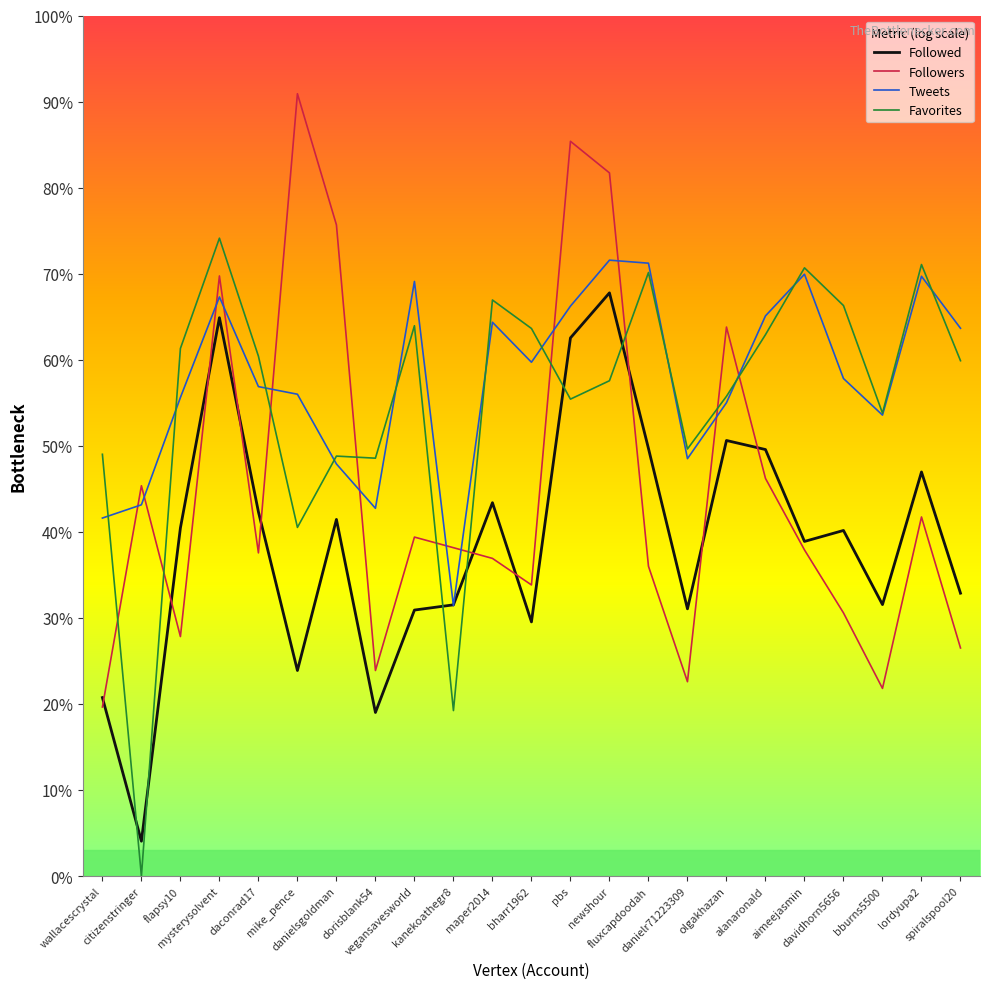

Is this an area chart (filled region under the line)?

No